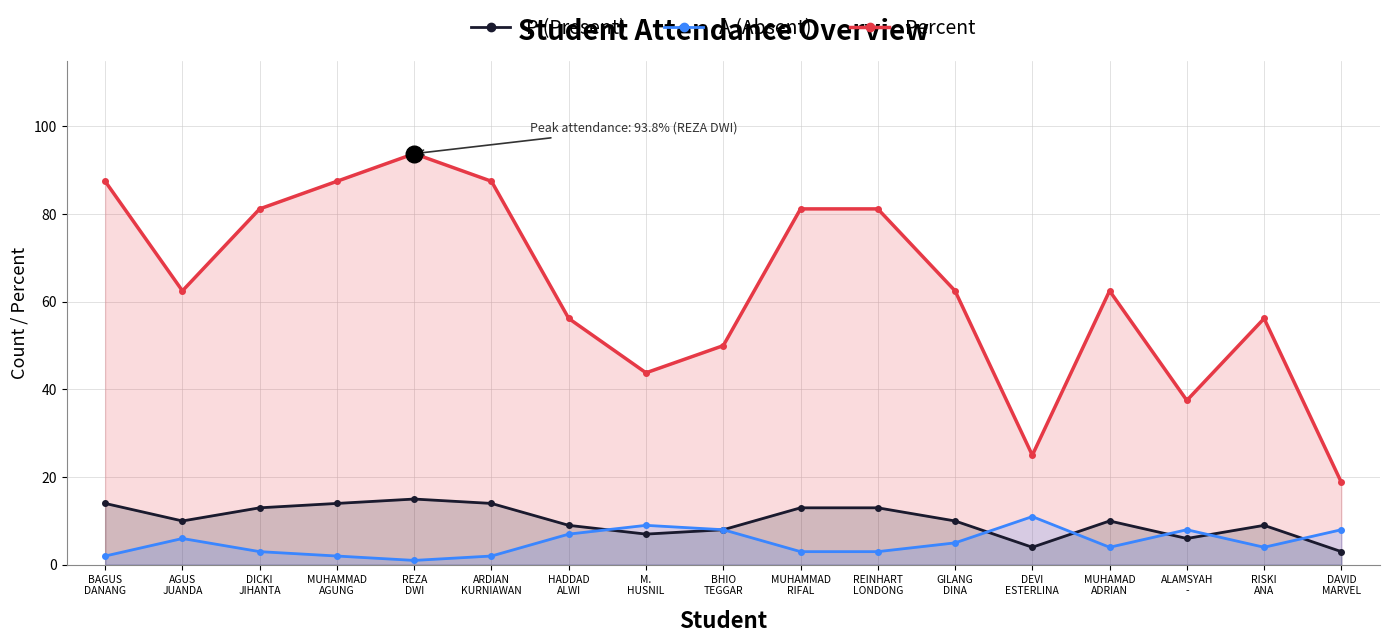

At which category does P reach its first local valley?

AGUS
JUANDA